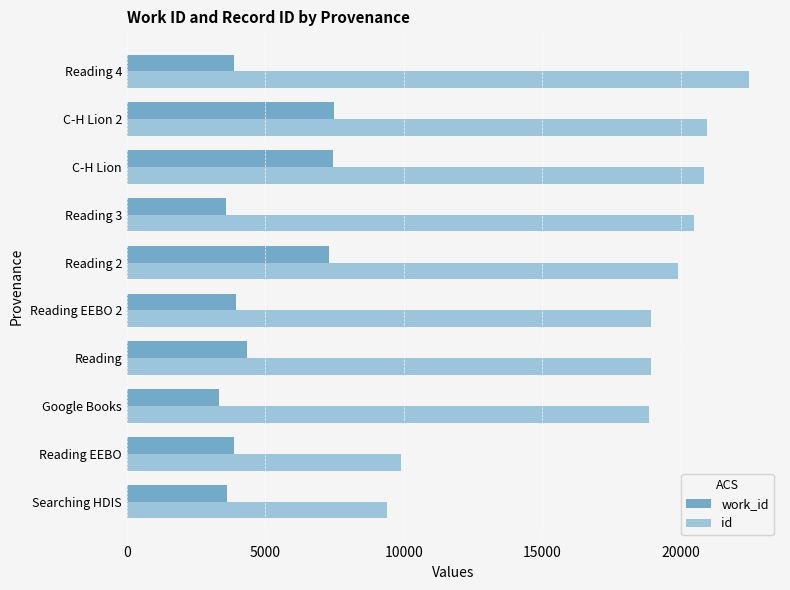

What is the difference between the id values at Reading EEBO 2 and C-H Lion?

1906